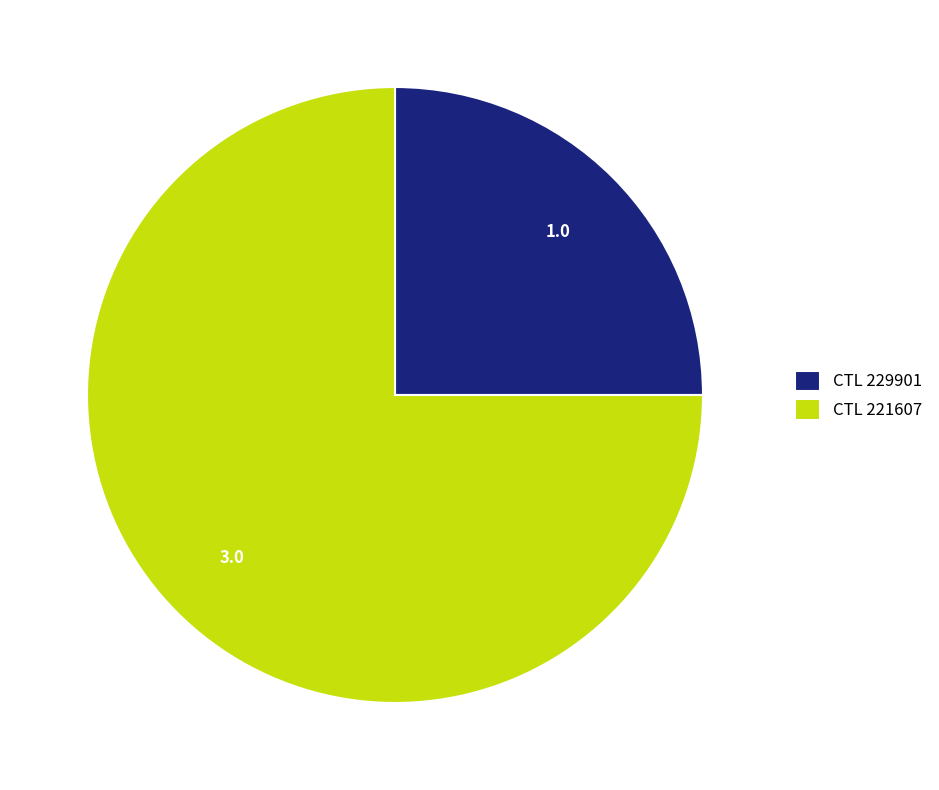

Between CTL 229901 and CTL 221607, which is larger?

CTL 221607